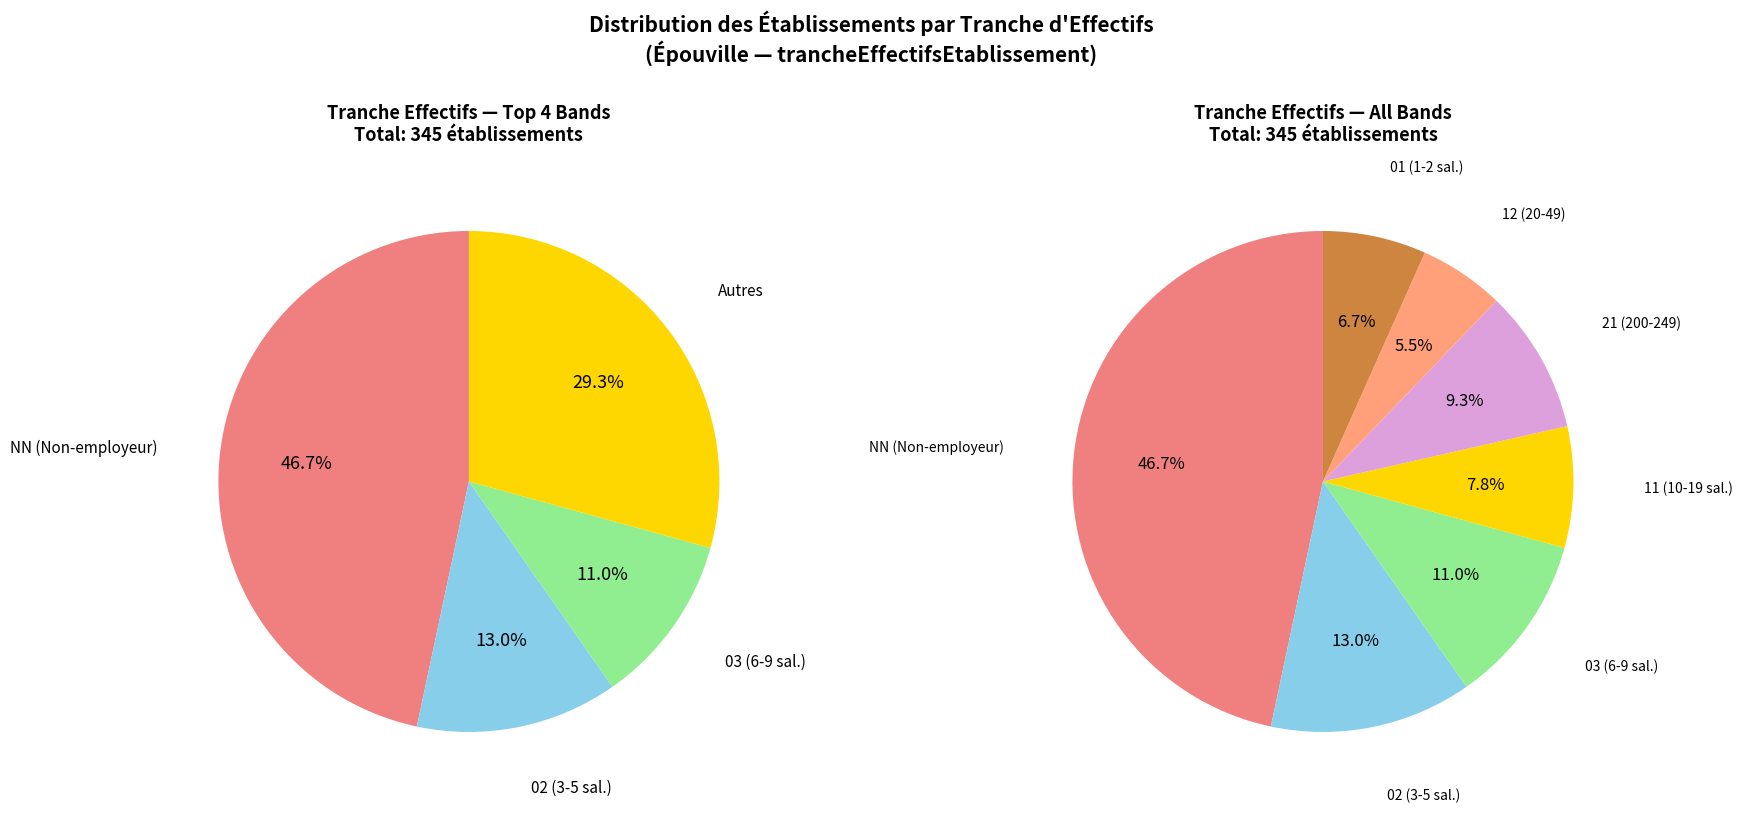

To the nearest percent, what is the combined percentage of 03 and 01?

18%